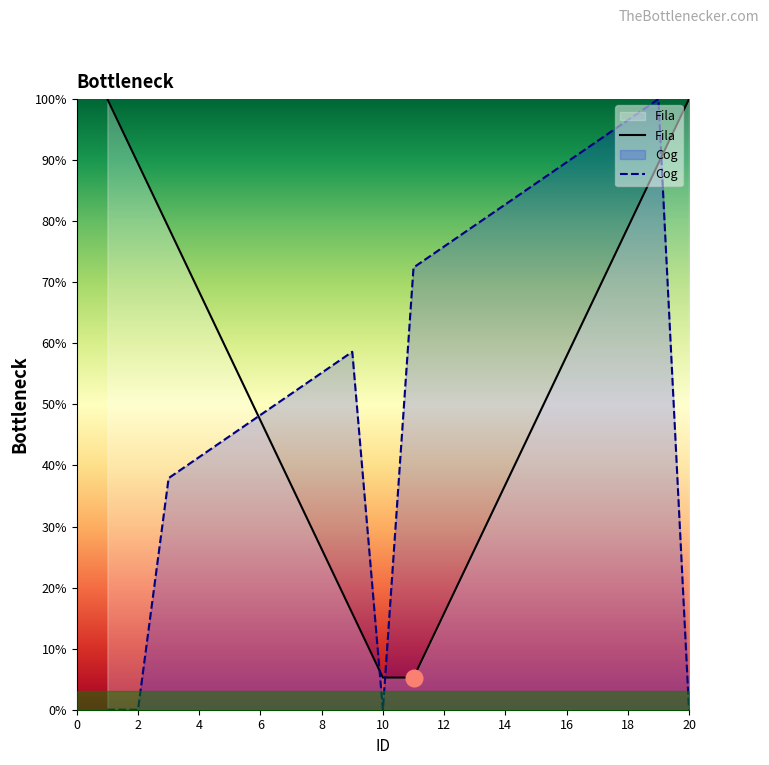

What is the highest value of the Cog series?

100.0